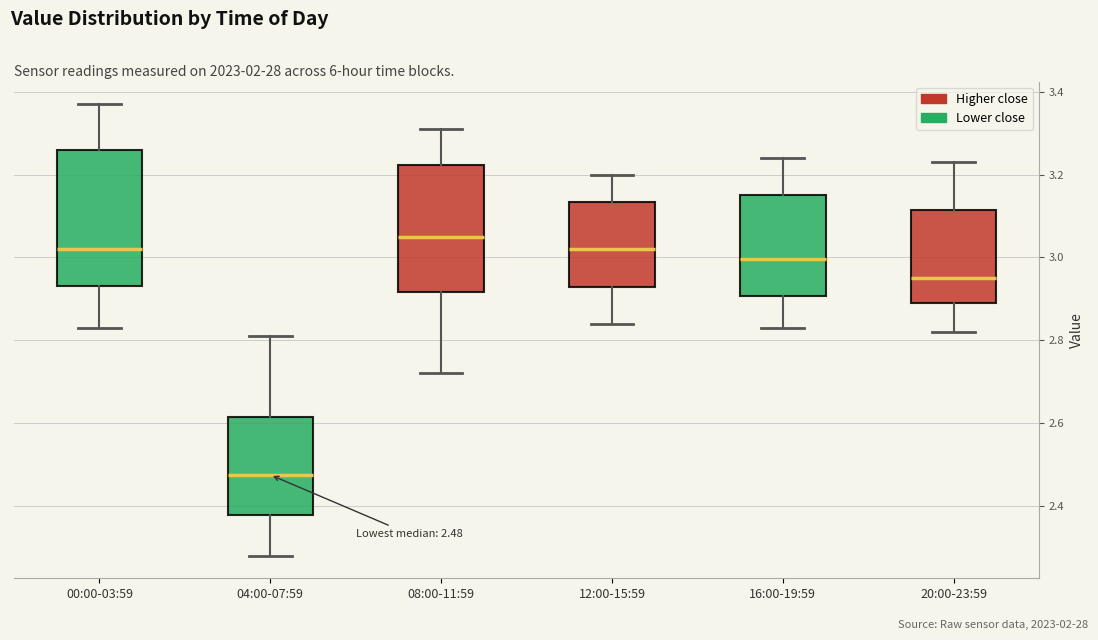

Which box's median line is the lowest?

04:00-07:59